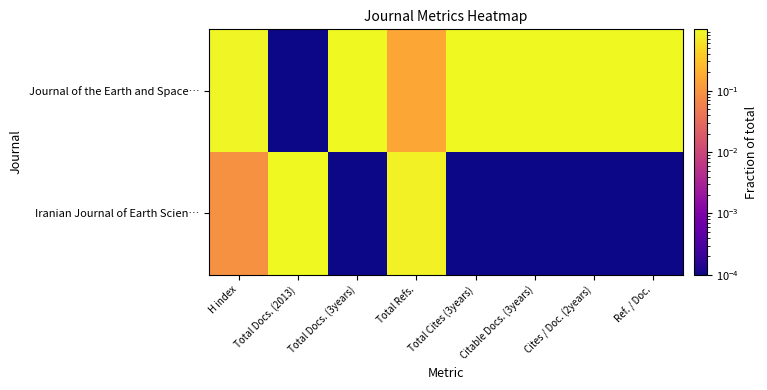

Reading right to left, what are all the values shown in this chart?

Journal of the Earth and Space…: Ref. / Doc.=1.0	Cites / Doc. (2years)=1.0	Citable Docs. (3years)=1.0	Total Cites (3years)=1.0	Total Refs.=0.2	Total Docs. (3years)=1.0	Total Docs. (2013)=0.0	H index=0.9
Iranian Journal of Earth Scien…: Ref. / Doc.=0.0	Cites / Doc. (2years)=0.0	Citable Docs. (3years)=0.0	Total Cites (3years)=0.0	Total Refs.=0.8	Total Docs. (3years)=0.0	Total Docs. (2013)=1.0	H index=0.1